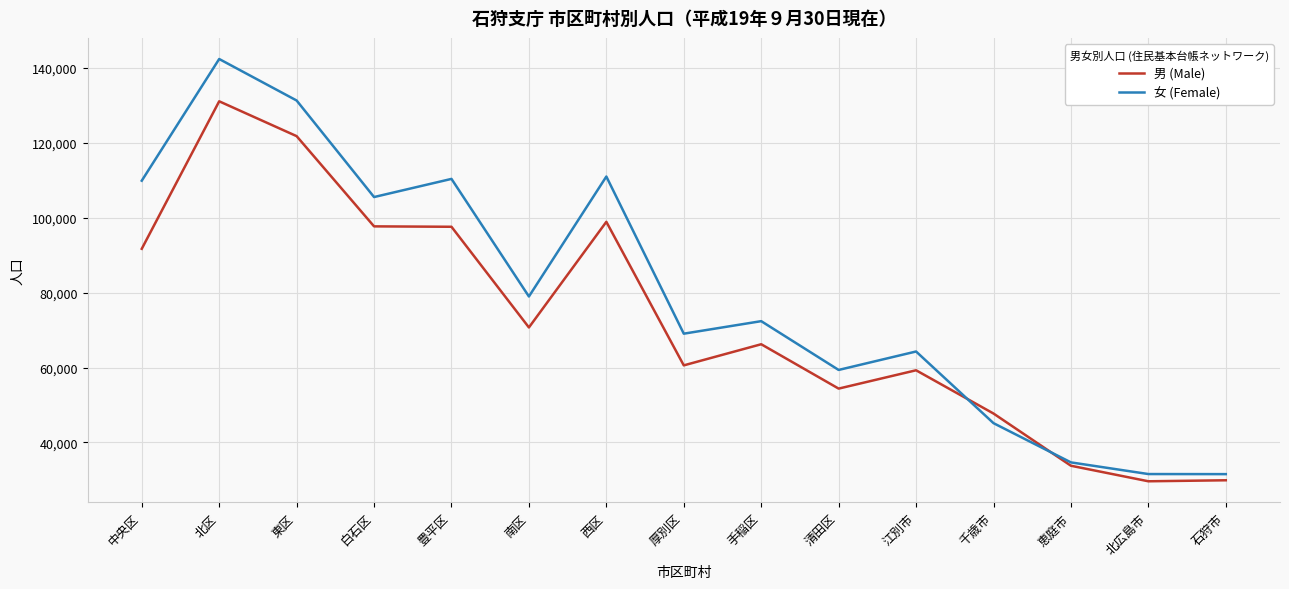

The value of 男 (Male) at 江別市 is 17894. True or false?

False